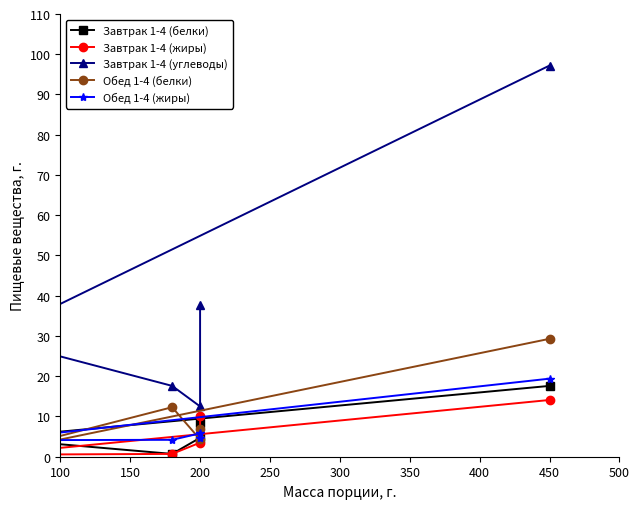

In Обед 1-4 (жиры), how many points are higher than both neighbors (excluding endpoints)?

1